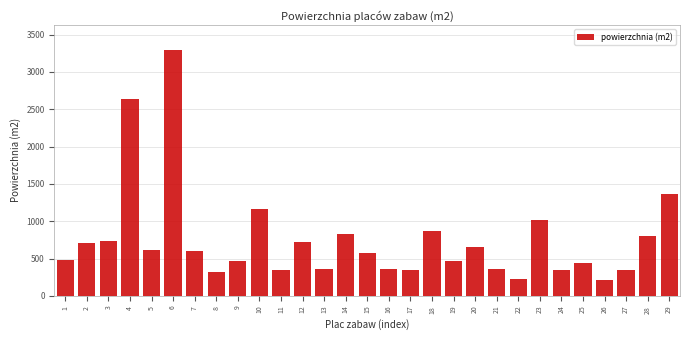

What is the sum of the values at 2 and 13?

1065